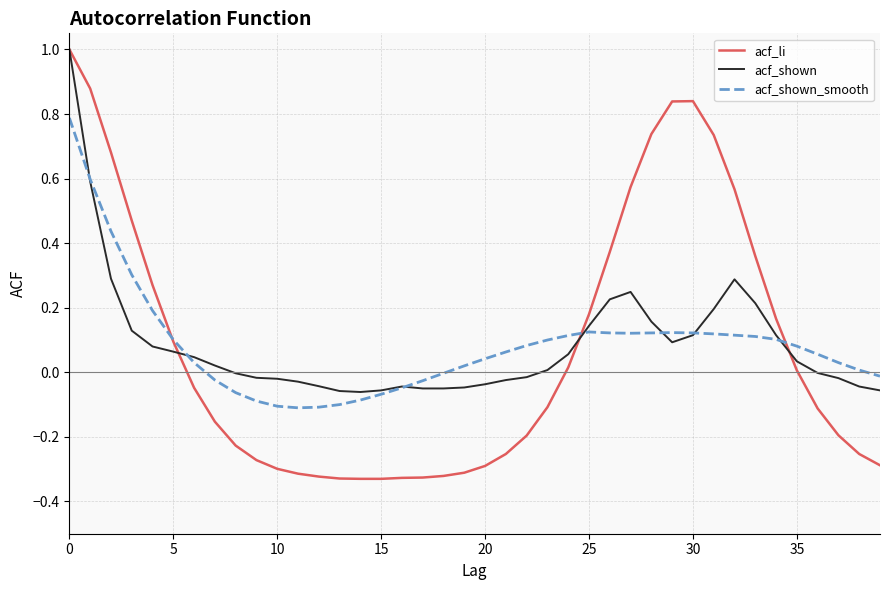

What is the highest value of the acf_li series?

1.0